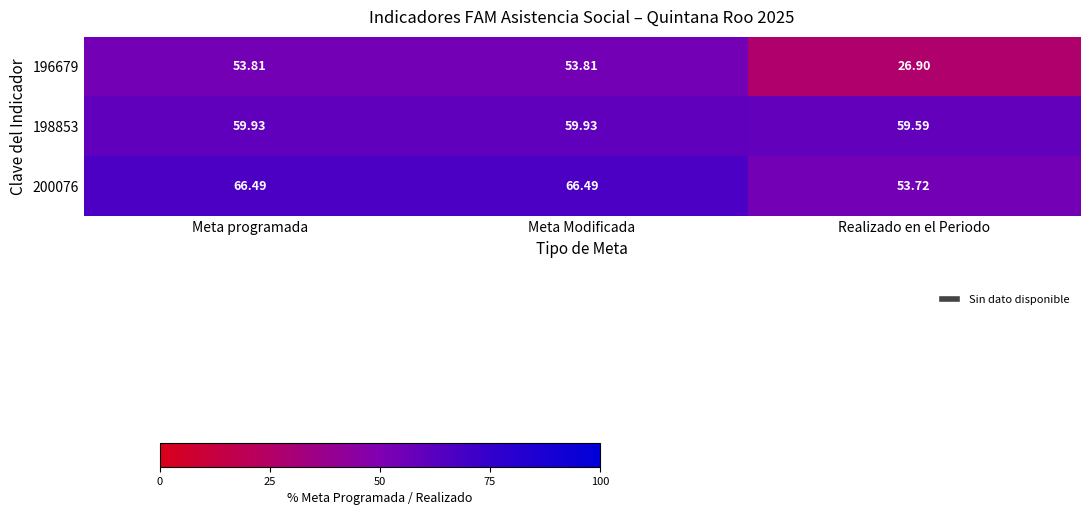

Which label corresponds to the smallest value in the chart?

Realizado en el Periodo